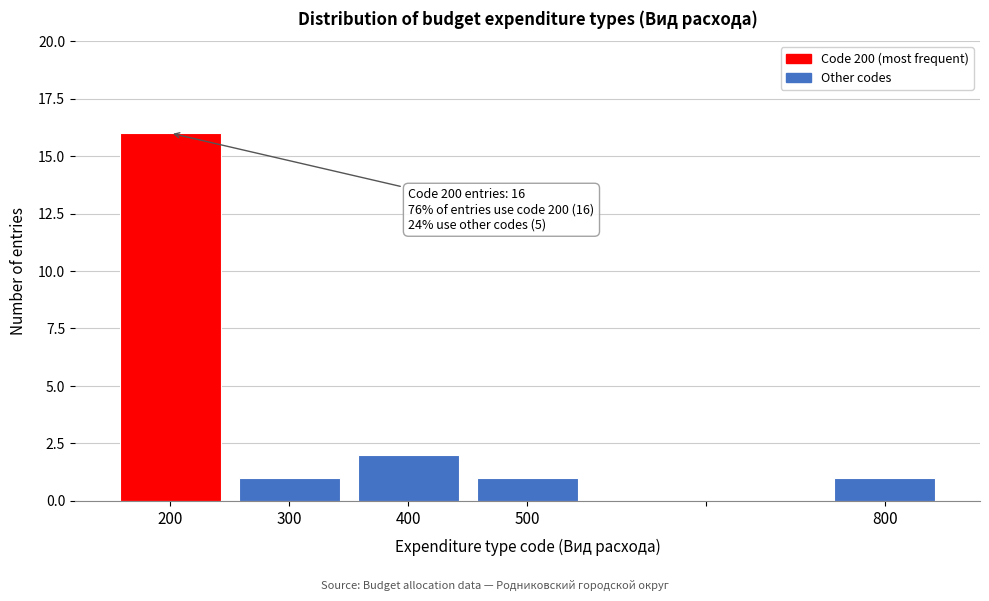

Which range on the x-axis has the tallest bar?

150 to 250